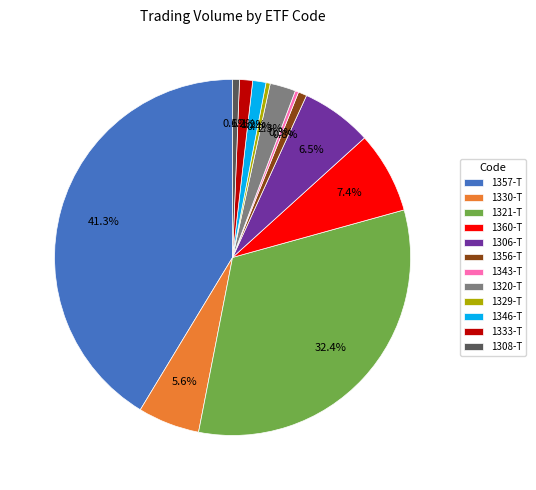

Combined, what portion of the pie is 1343-T and 1329-T?

0.7%